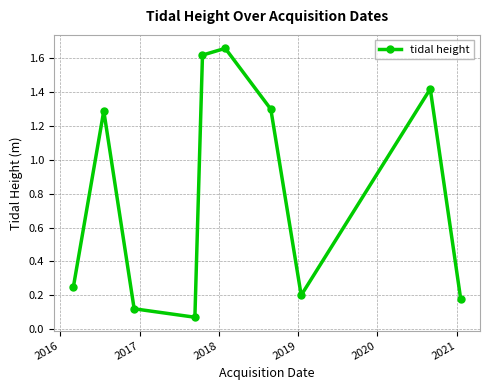

How many points are lower than both their immediate neighbors (excluding endpoints)?

2